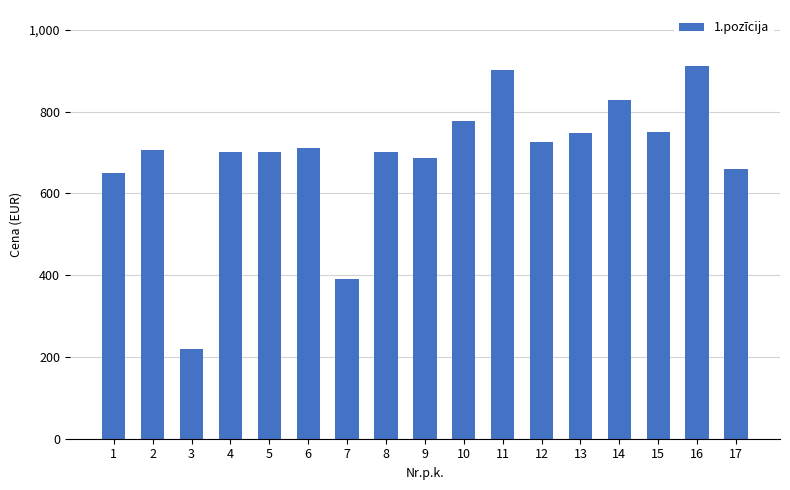

Between 16 and 9, which is larger?

16